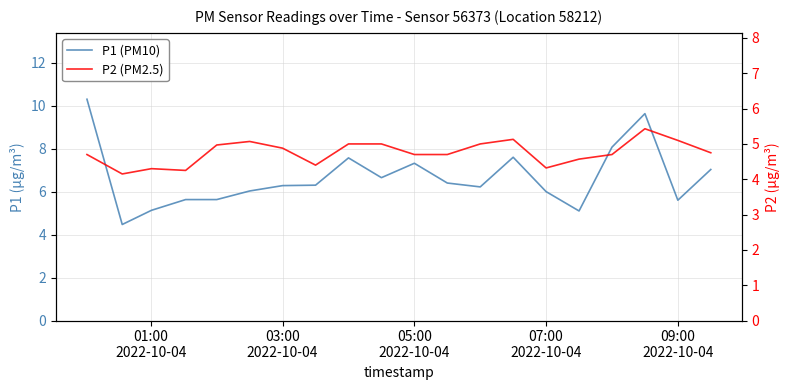

What value does the P1 (PM10) series have at 03:00 2022-10-04?

6.3